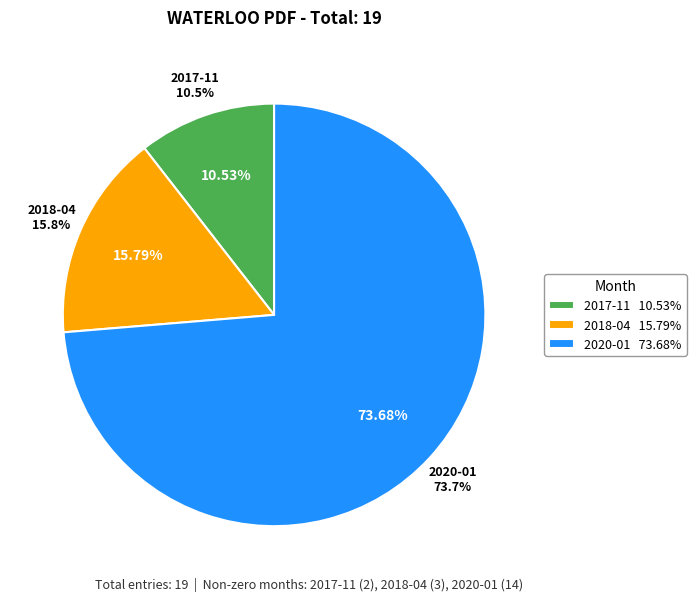

True or false: 2020-01 accounts for 67% of the total.

False